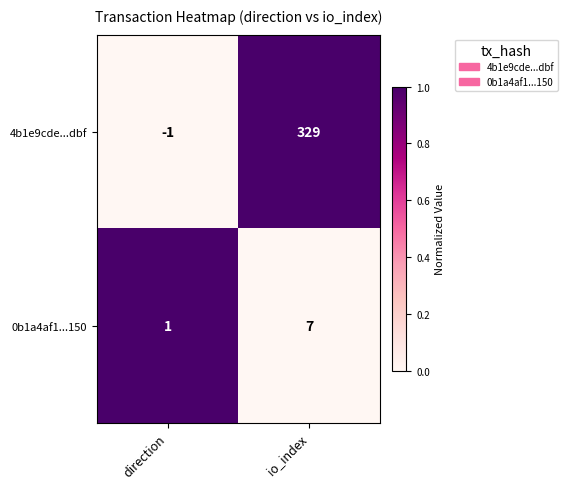

Reading left to right, extract all data points from this chart.

4b1e9cde...dbf: -1	329
0b1a4af1...150: 1	7